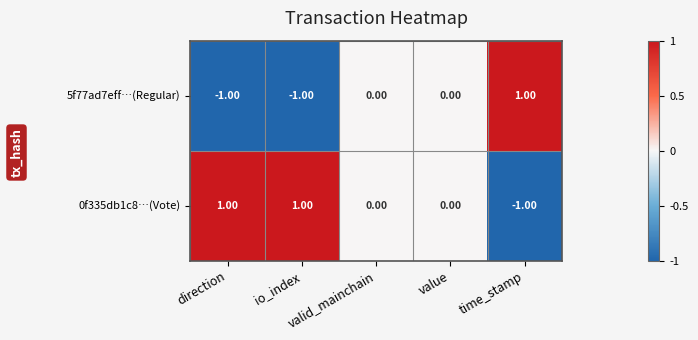

At direction, list the series in order from smallest to largest.

5f77ad7eff…(Regular), 0f335db1c8…(Vote)